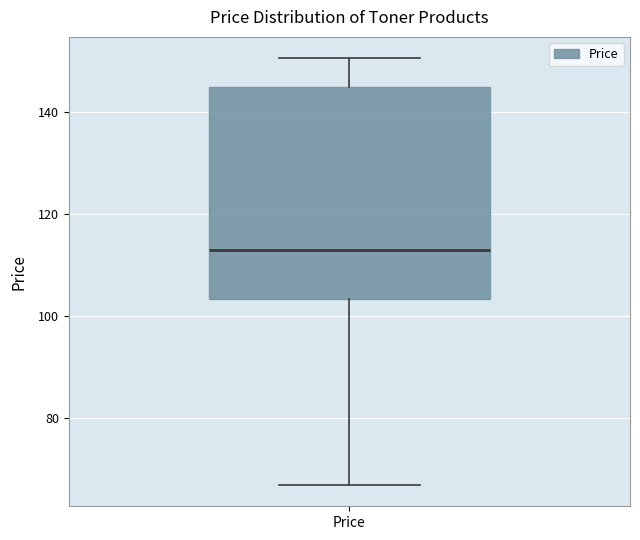

Read this box plot against the y-axis: the position of the median line, the range covered by the box, and the ends of both whiskers. The values are not printed on the chart, so give them approximately, as read against the axis.

median 112, box 104 to 144, whiskers 66 to 150